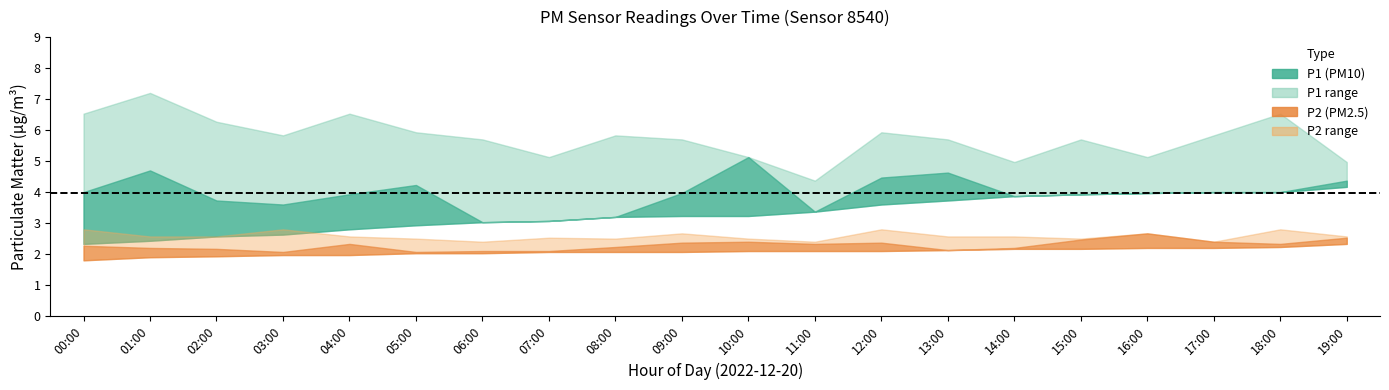

The value of P1_lower at 08:00 is 3.2. True or false?

True